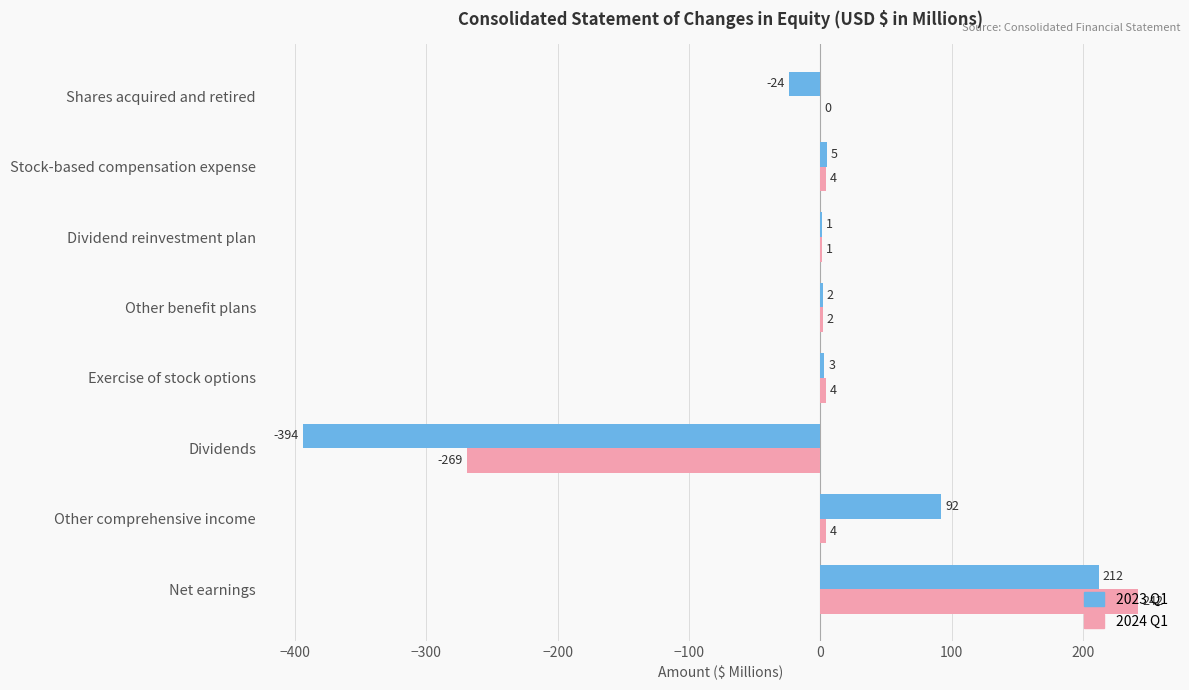

Between Dividends and Stock-based compensation expense, which series saw the biggest shift?

2023 Q1